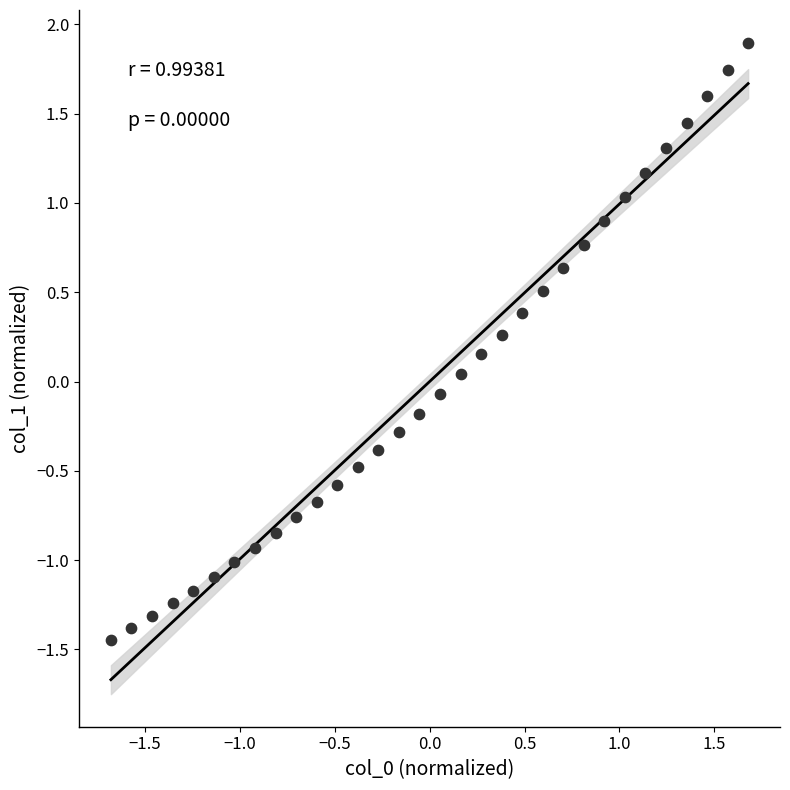

What is the range of Y values (max minus min)?

3.3